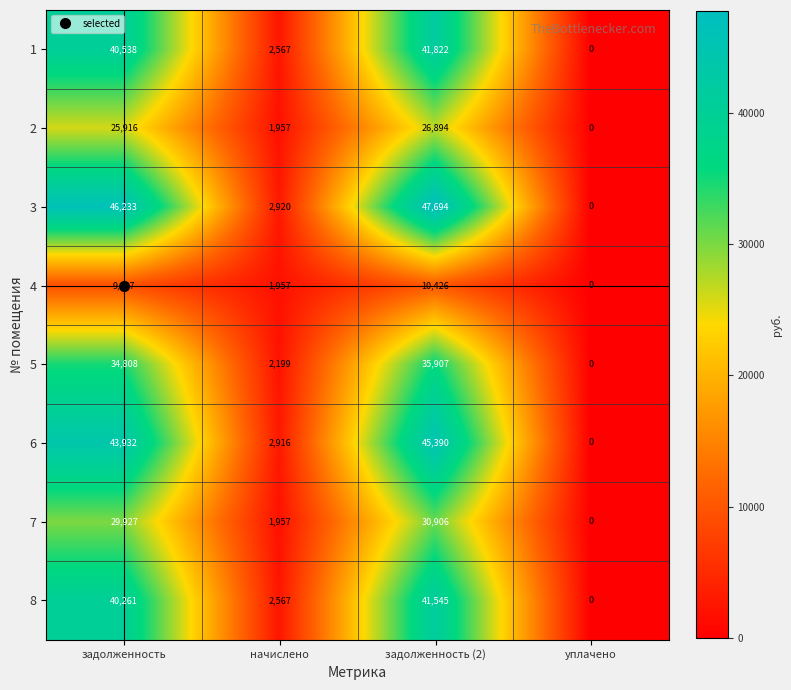

What is the average value of the 1 series?

21232